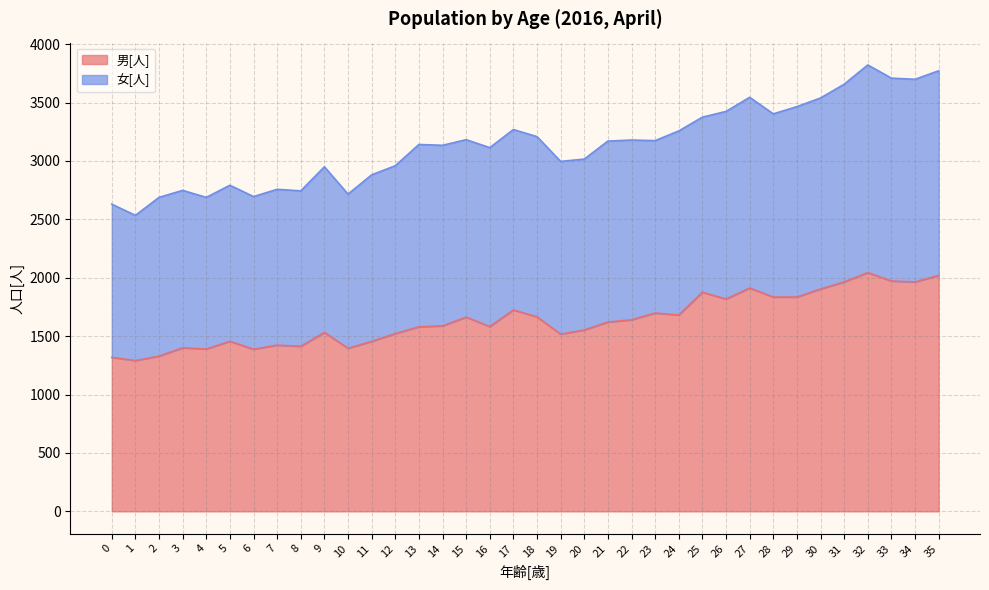

True or false: the data shows 1665 at 18.

True